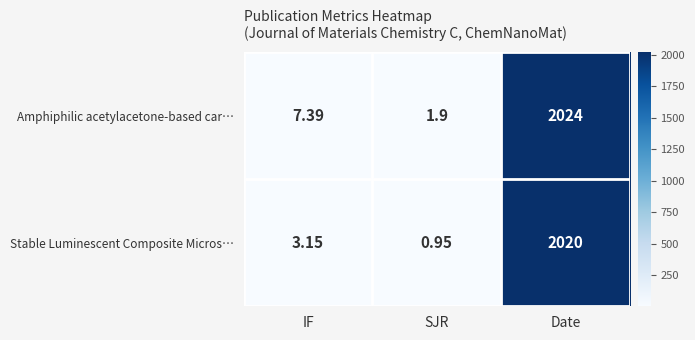

Which series has the largest total across all categories?

Amphiphilic acetylacetone-based car…